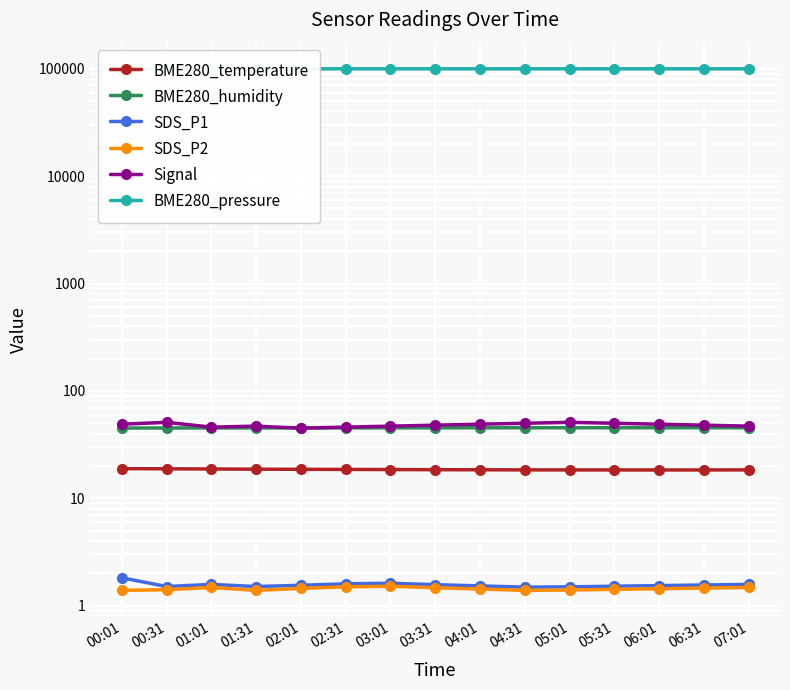

What is the total value across all series at 00:01?

100009.0